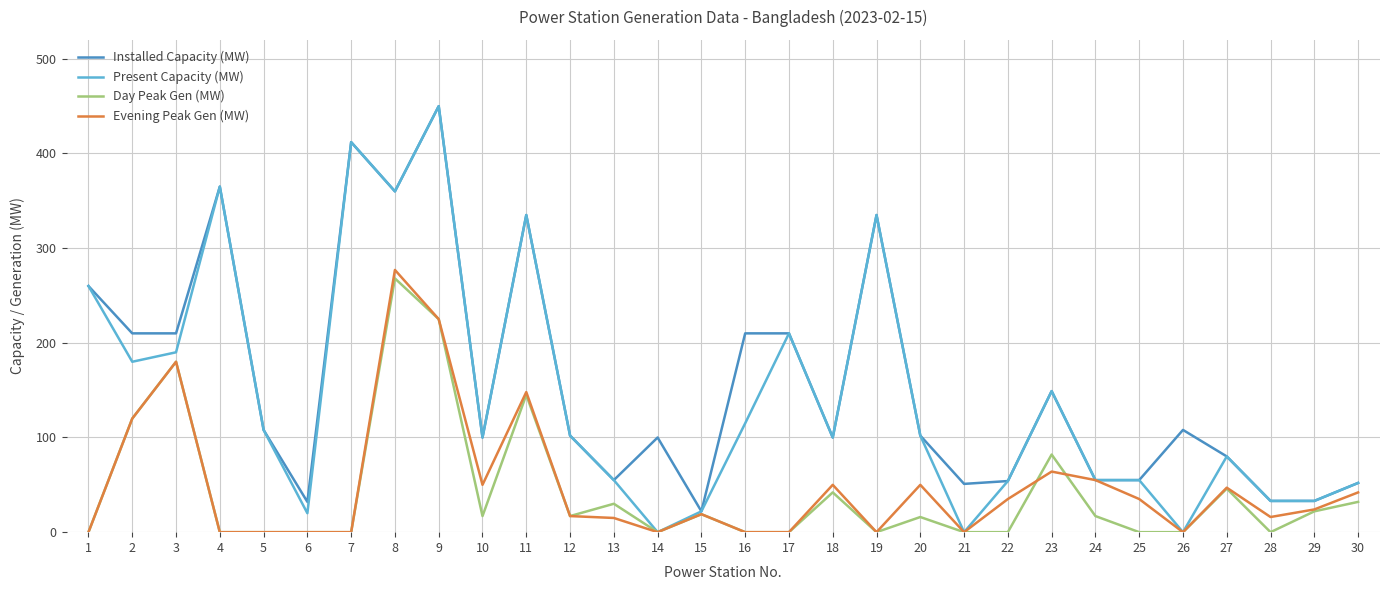

What is the maximum value shown in the chart?

450